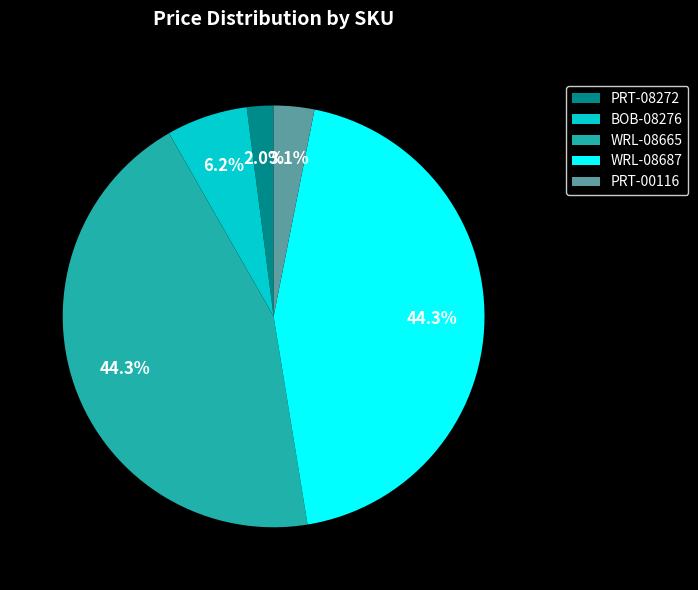

What percentage is the WRL-08687 slice, to the nearest percent?

44%